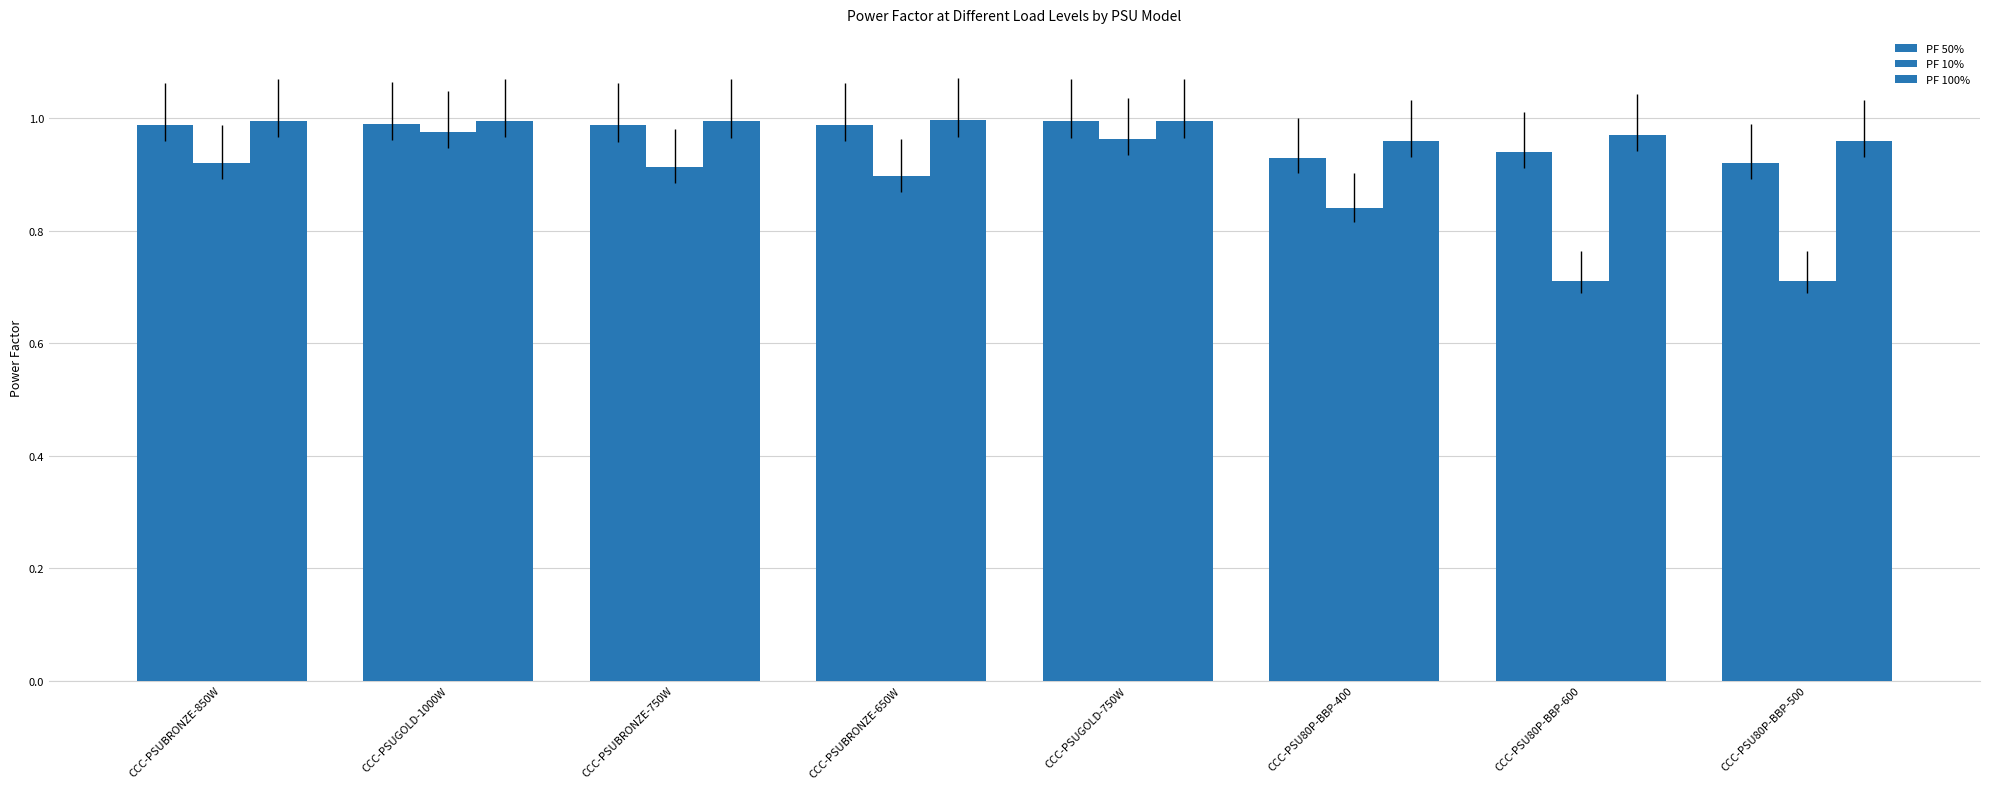

Reading right to left, extract all data points from this chart.

PF 50%: 0.9	0.9	0.9	1.0	1.0	1.0	1.0	1.0
PF 10%: 0.7	0.7	0.8	1.0	0.9	0.9	1.0	0.9
PF 100%: 1.0	1.0	1.0	1.0	1.0	1.0	1.0	1.0